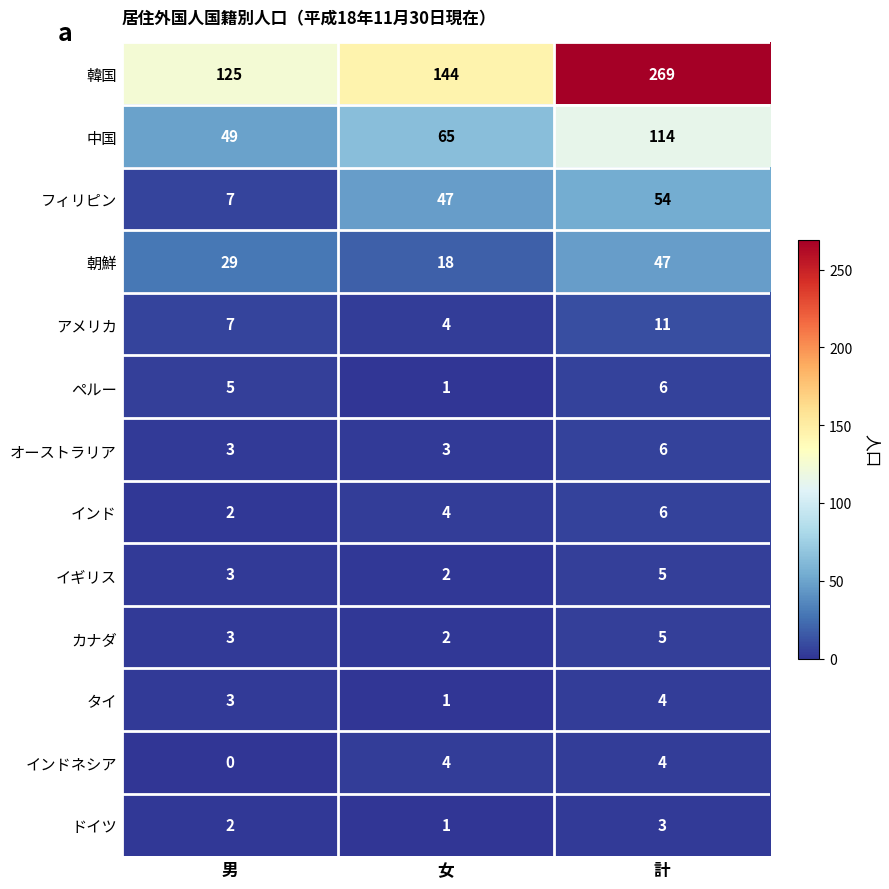

At which label is 中国 closest to 81?

女